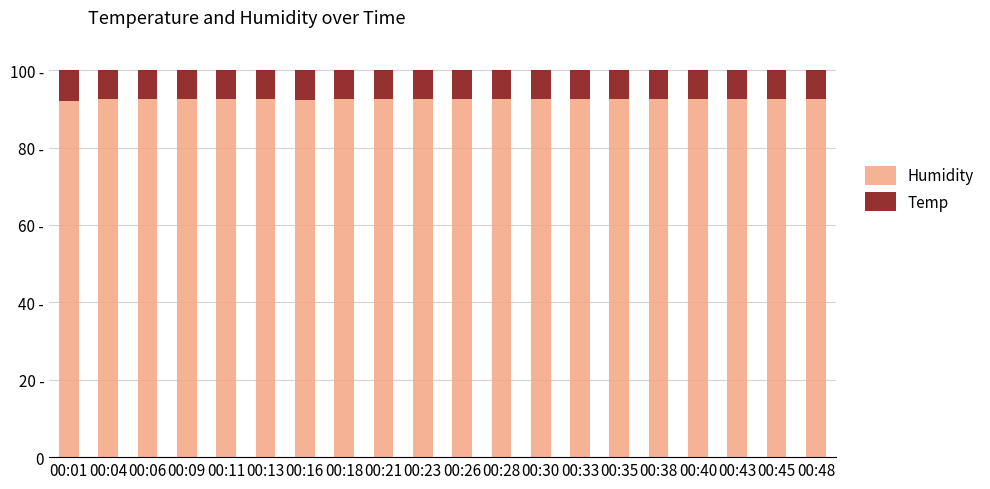

Which series has the largest range (max minus min)?

Humidity